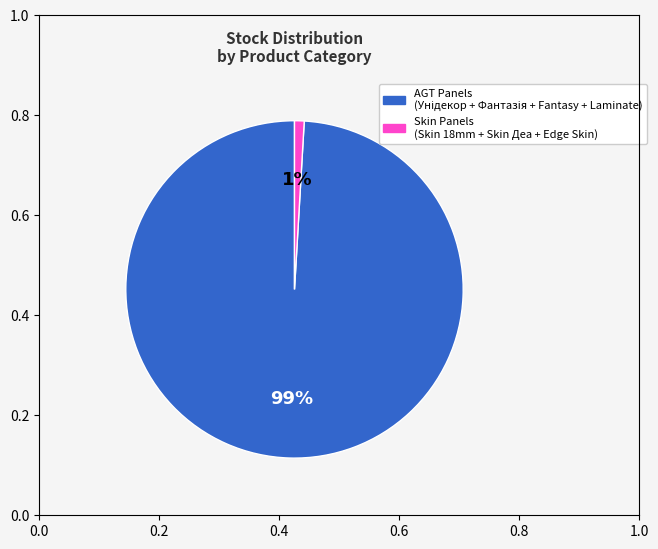

To the nearest percent, what is the average slice percentage?

50%